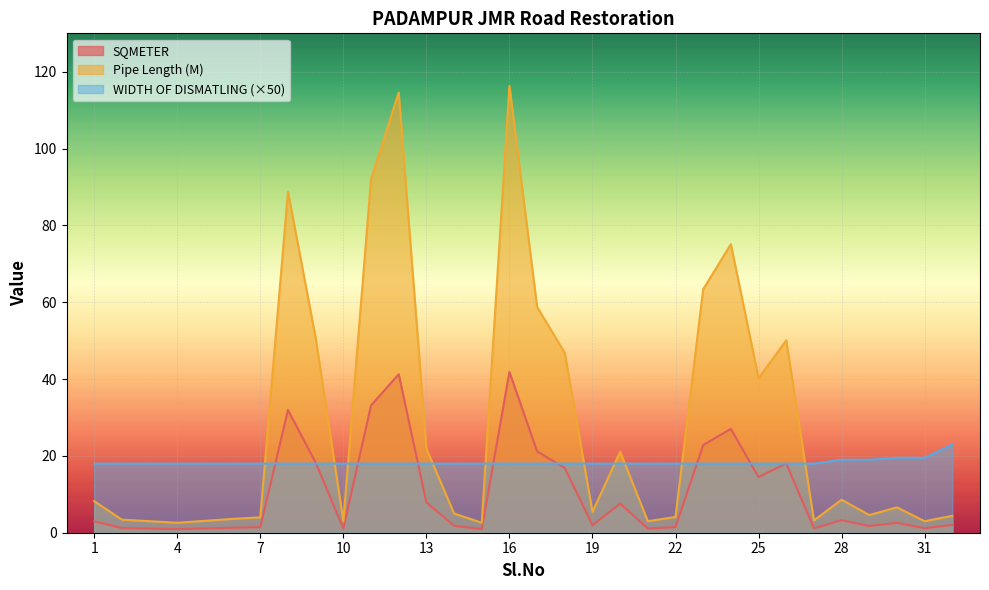

What is the sum of all WIDTH OF DISMATLING values?

586.0